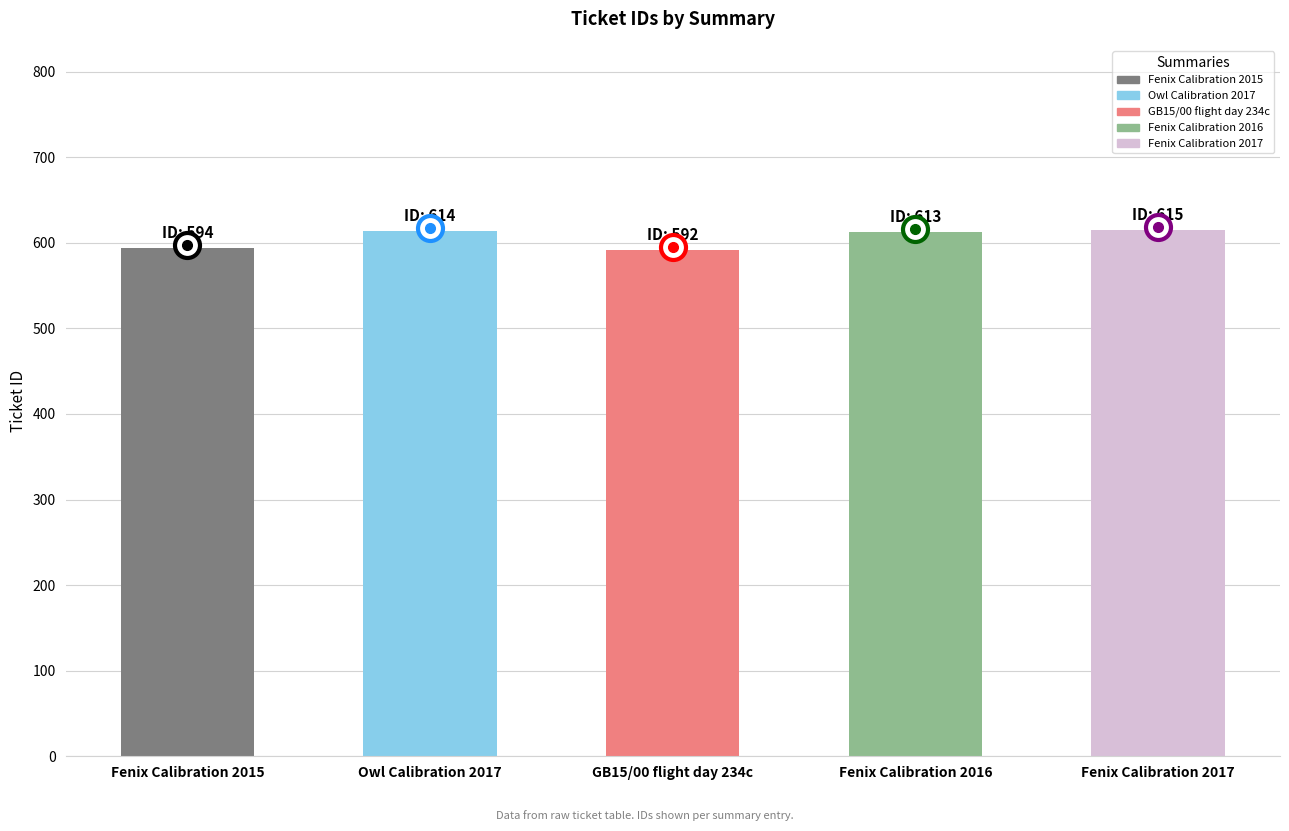

How many categories are shown in the chart?

5